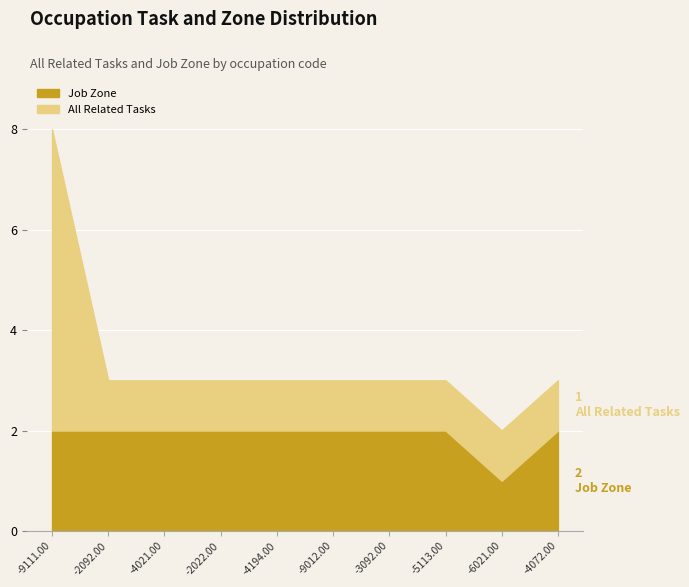

What is the value of the All Related Tasks point at the 5th from the left?

1